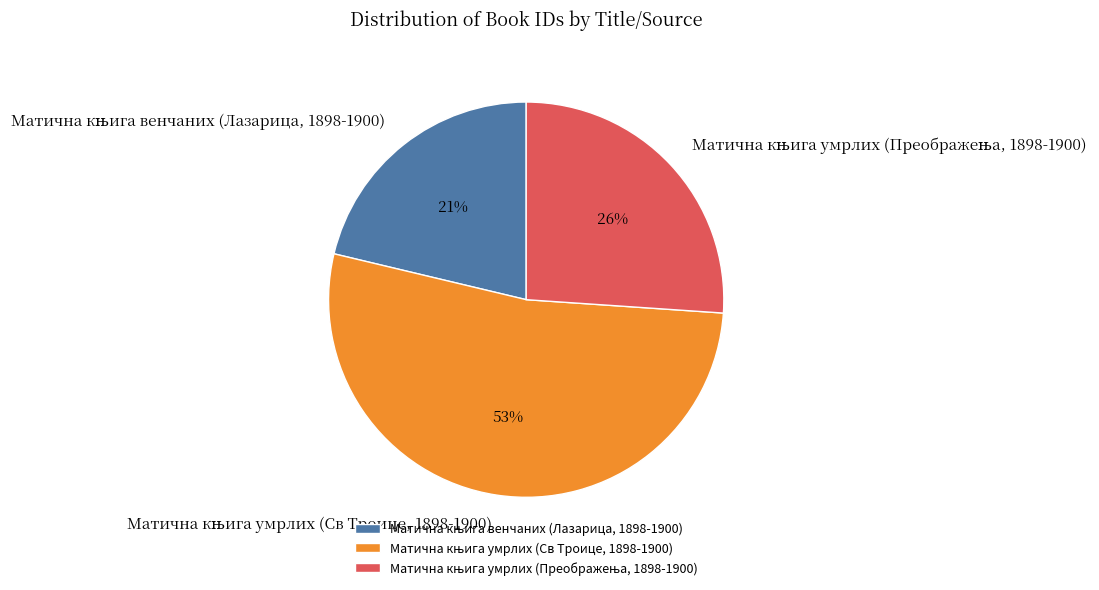

Does any single category account for the majority?

Yes